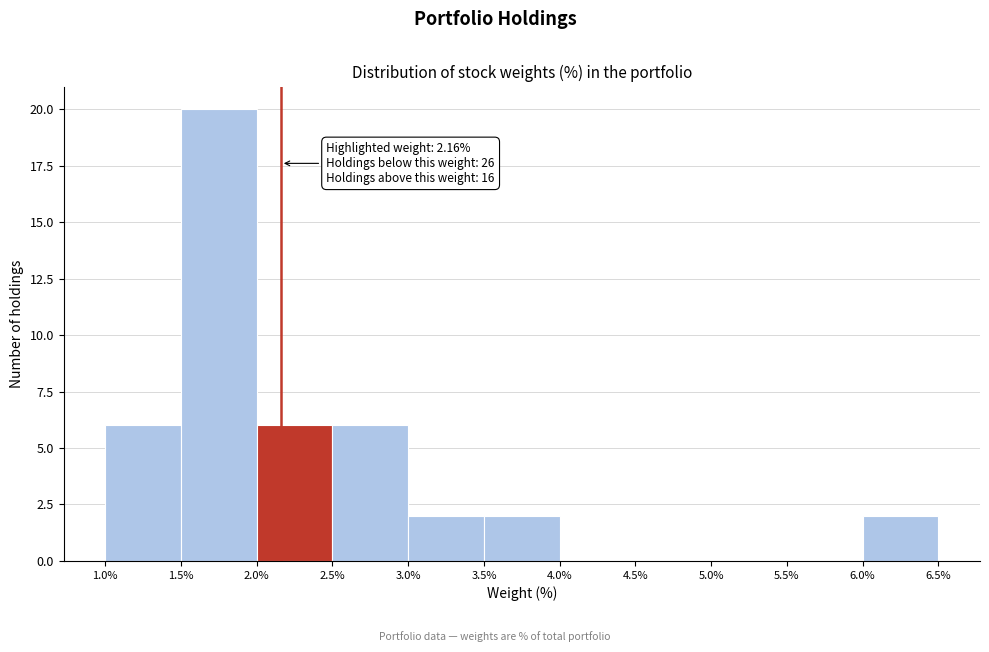

Over which range of the x-axis is the bar tallest?

1.5% to 2.0%